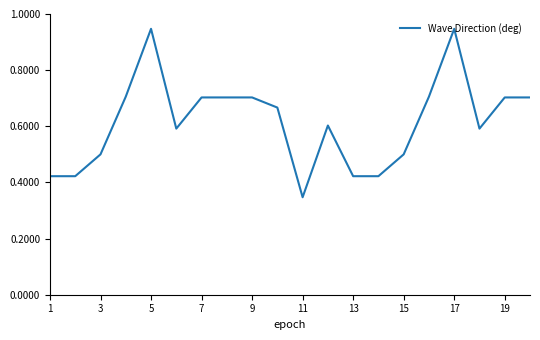

Does the chart have visible grid lines?

No